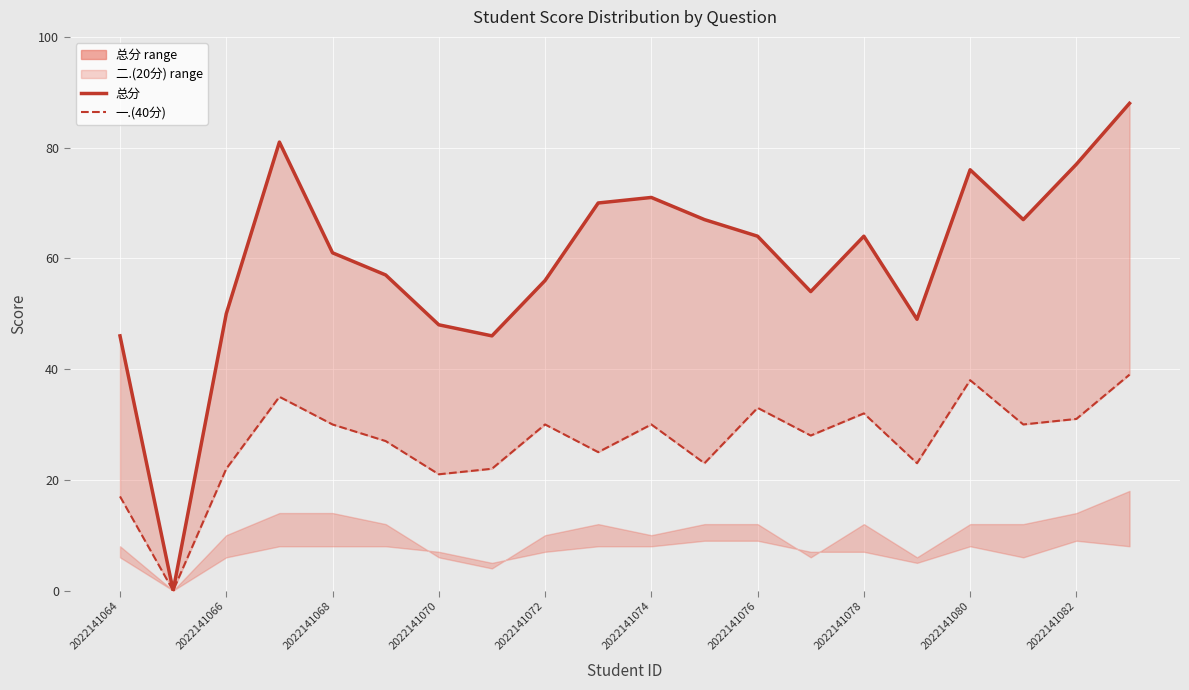

Is it true that 一.(40分) equals 39 at 19?

True